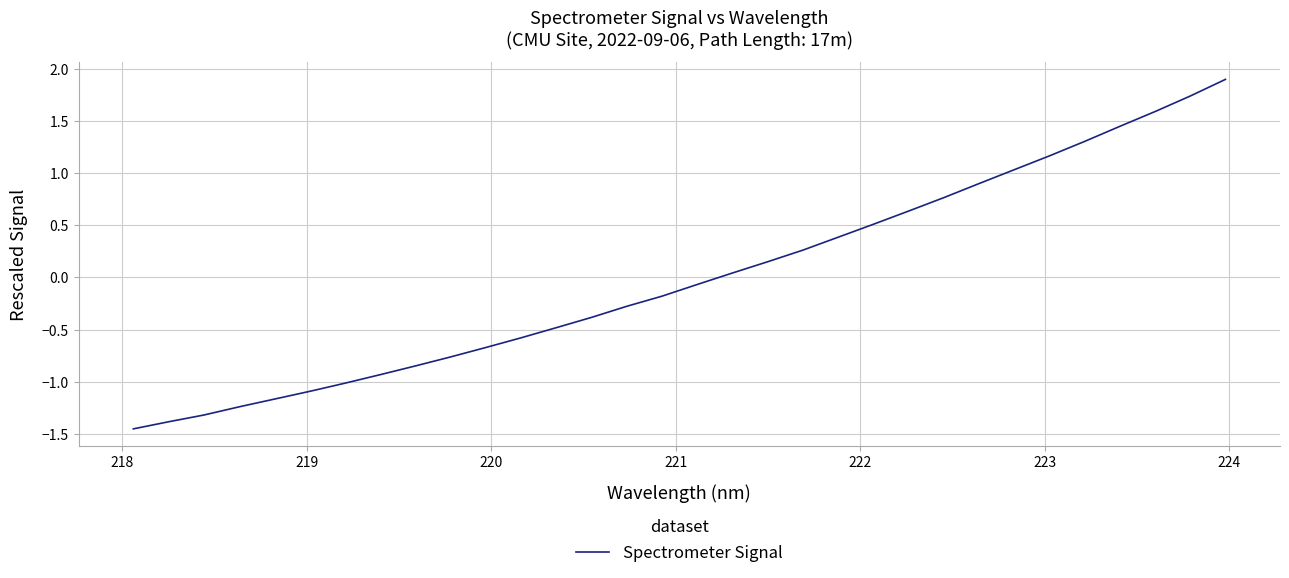

True or false: there are more than 1 points higher than both neighbors.

False